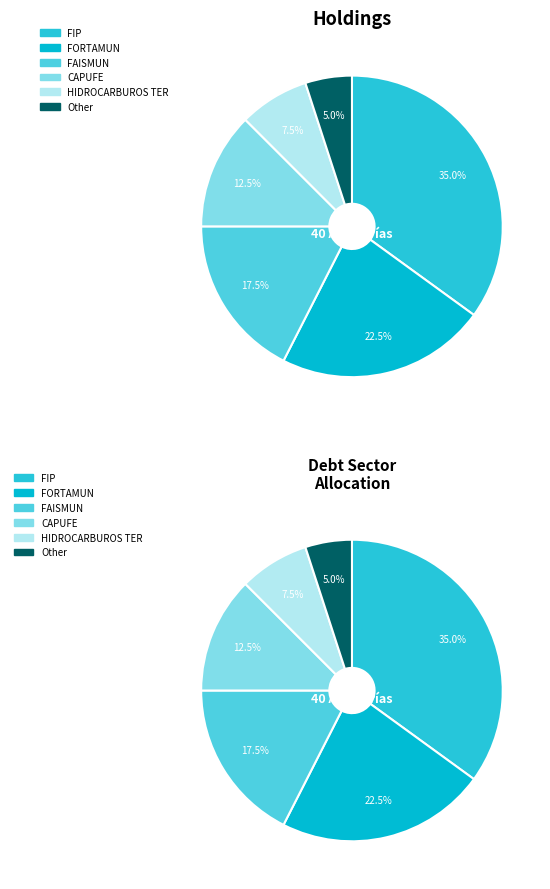

To the nearest percent, what is the difference between the Other and FORTAMUN slice percentages?

18%